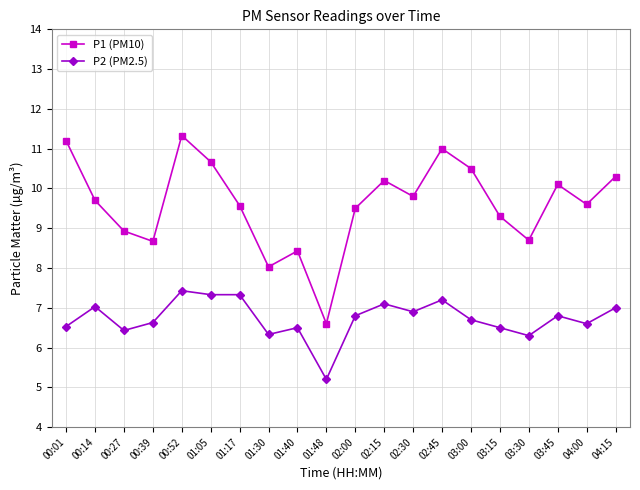

Which series has the widest spread of values?

P1 (PM10)